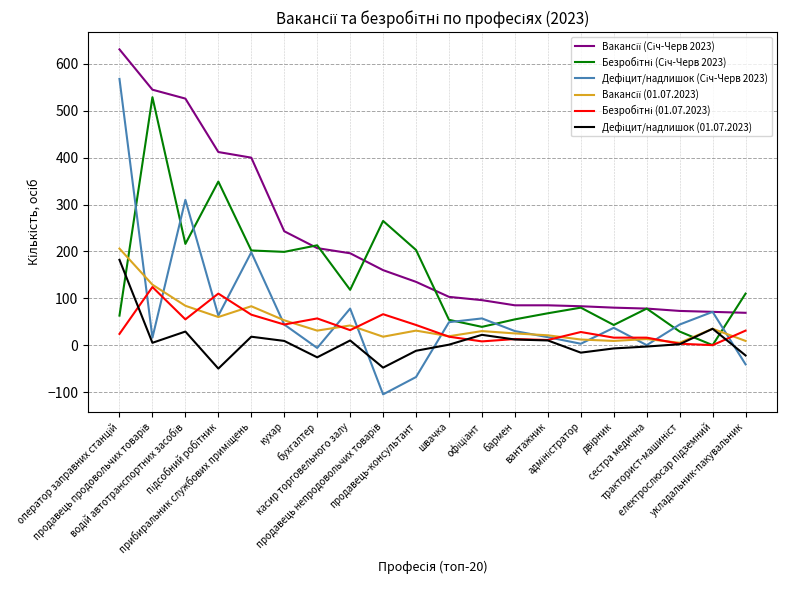

How many lines are shown in the chart?

6